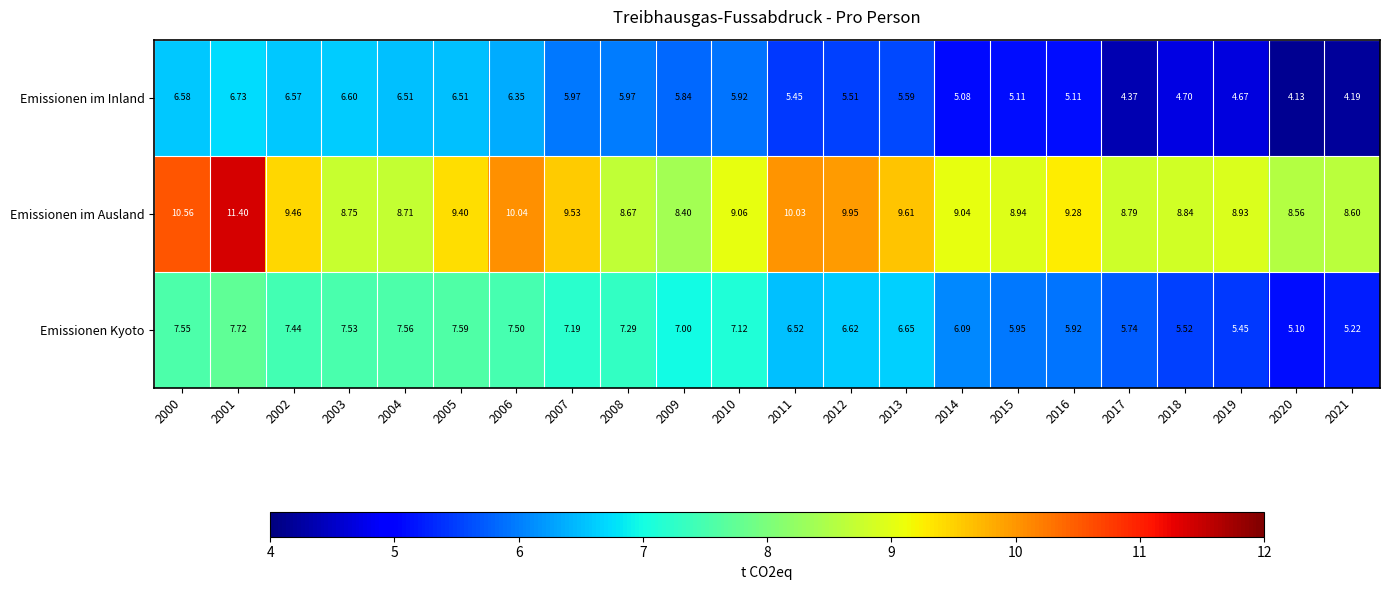

List the series in order of their overall mean, highest first.

Emissionen im Ausland, Emissionen Kyoto, Emissionen im Inland